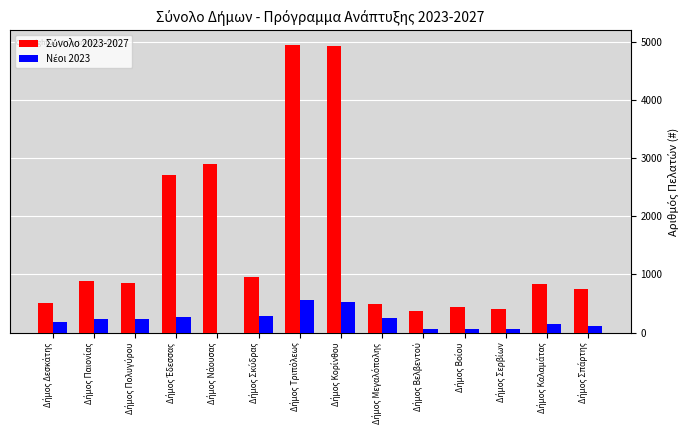

What is the greatest value displayed?

4950